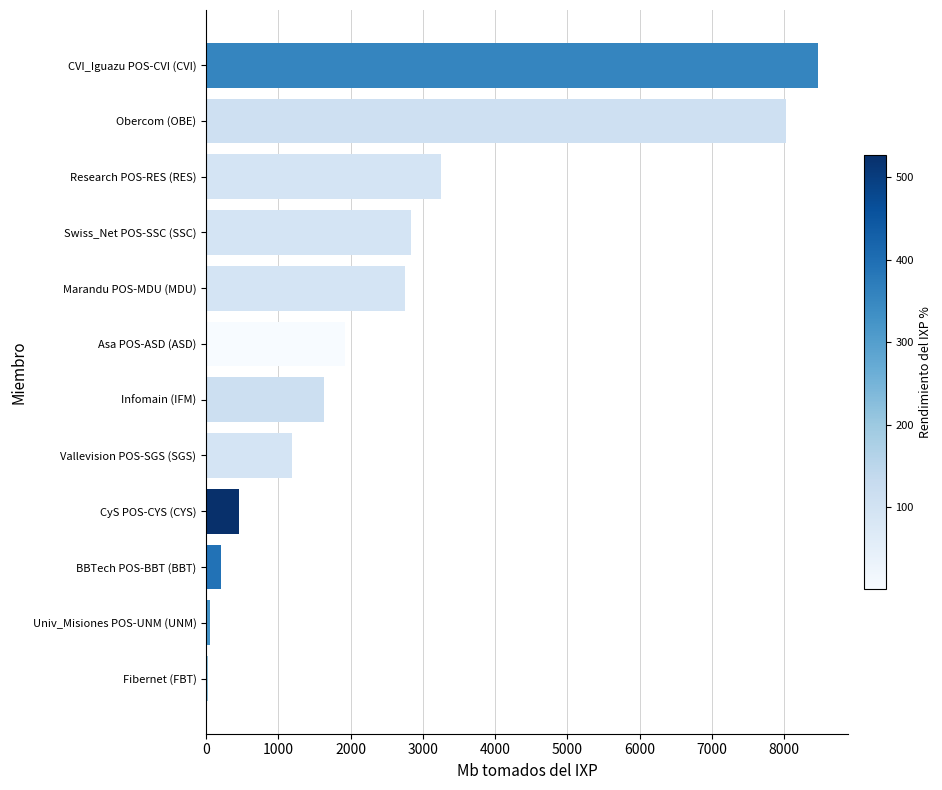

The value at Research POS-RES (RES) is 4483. True or false?

False